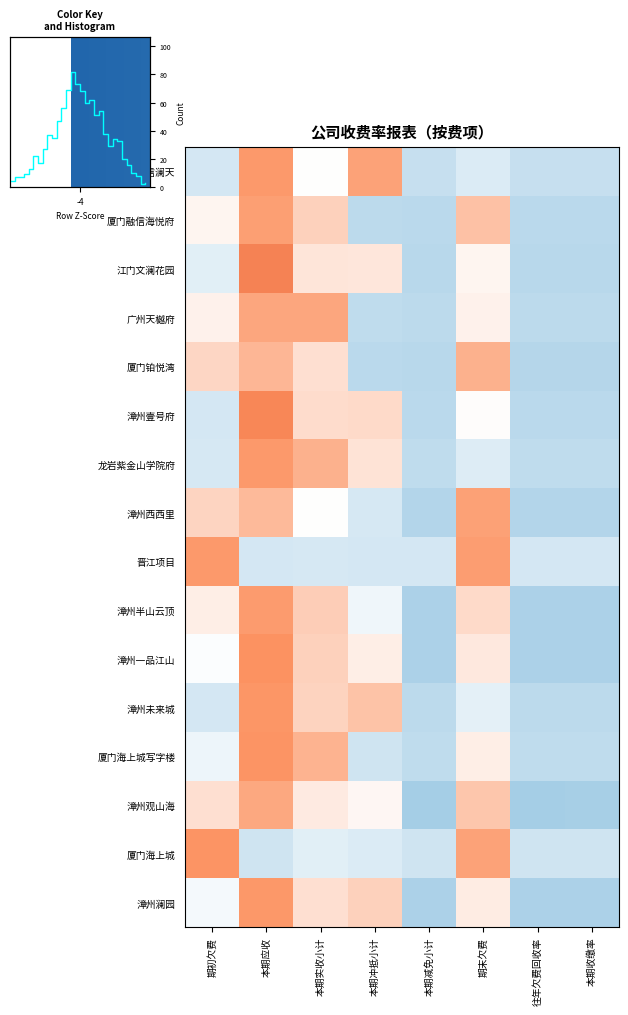

Reading left to right, what are all the values shown in this chart?

漳州融信澜天: -0.6	1.8	0.0	1.6	-0.8	-0.5	-0.8	-0.8
厦门融信海悦府: 0.2	1.7	0.8	-0.9	-0.9	1.1	-0.9	-0.9
江门文澜花园: -0.4	2.2	0.5	0.4	-0.9	0.2	-0.9	-0.9
广州天樾府: 0.2	1.5	1.5	-0.9	-0.9	0.2	-0.9	-0.9
厦门铂悦湾: 0.7	1.3	0.5	-0.9	-1.0	1.4	-1.0	-1.0
漳州壹号府: -0.6	2.1	0.6	0.6	-0.9	0.0	-0.9	-0.9
龙岩紫金山学院府: -0.6	1.8	1.3	0.5	-0.9	-0.4	-0.9	-0.9
漳州西西里: 0.7	1.2	0.0	-0.5	-1.0	1.6	-1.0	-1.0
晋江项目: 1.8	-0.6	-0.5	-0.6	-0.6	1.7	-0.6	-0.6
漳州半山云顶: 0.3	1.7	0.9	-0.2	-1.1	0.6	-1.1	-1.1
漳州一品江山: -0.1	1.9	0.8	0.3	-1.1	0.4	-1.1	-1.1
漳州未来城: -0.6	1.8	0.8	1.1	-0.9	-0.4	-0.9	-0.9
厦门海上城写字楼: -0.2	1.9	1.3	-0.7	-0.9	0.3	-0.9	-0.9
漳州观山海: 0.5	1.5	0.4	0.1	-1.2	1.0	-1.2	-1.2
厦门海上城: 1.8	-0.6	-0.4	-0.5	-0.6	1.6	-0.6	-0.6
漳州澜园: -0.2	1.8	0.5	0.8	-1.1	0.3	-1.1	-1.1